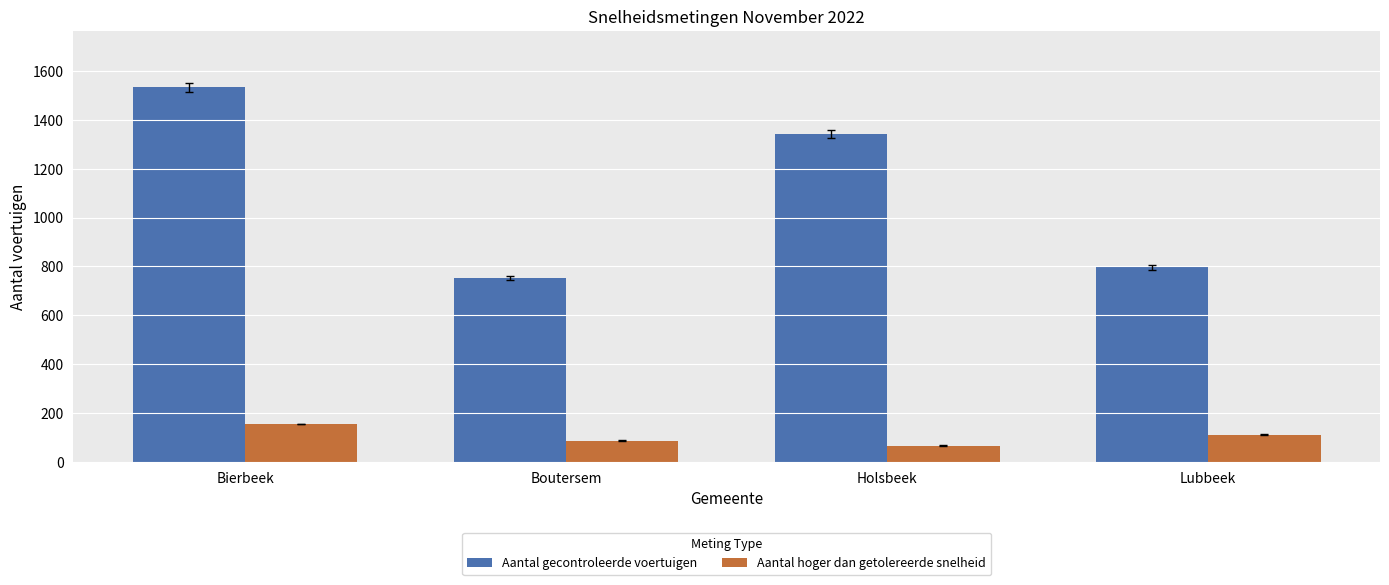

What is the greatest value displayed?

1534